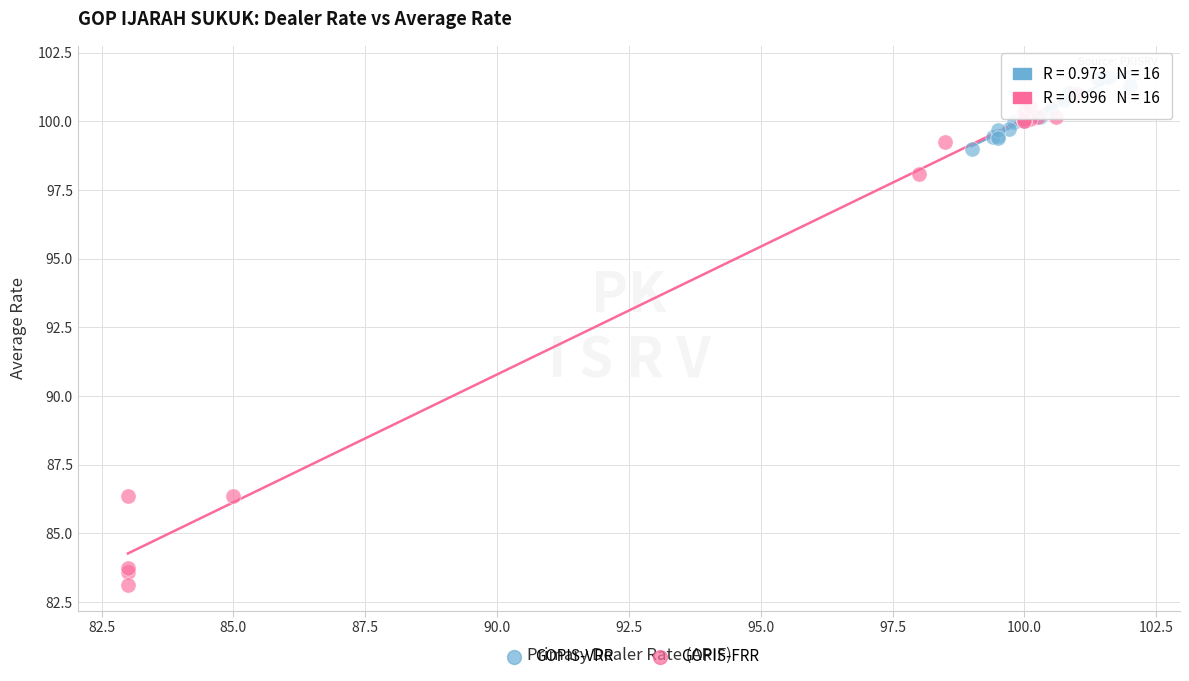

Which series reaches the minimum Y coordinate?

GOPIS-FRR